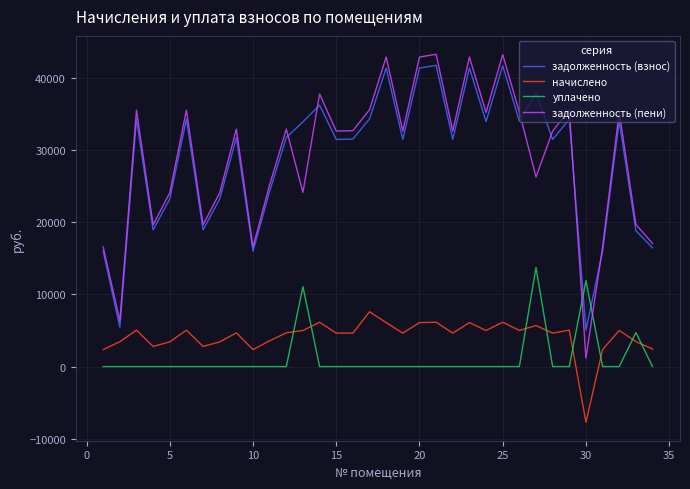

What is the difference between the maximum and minimum values in the уплачено series?

13730.8